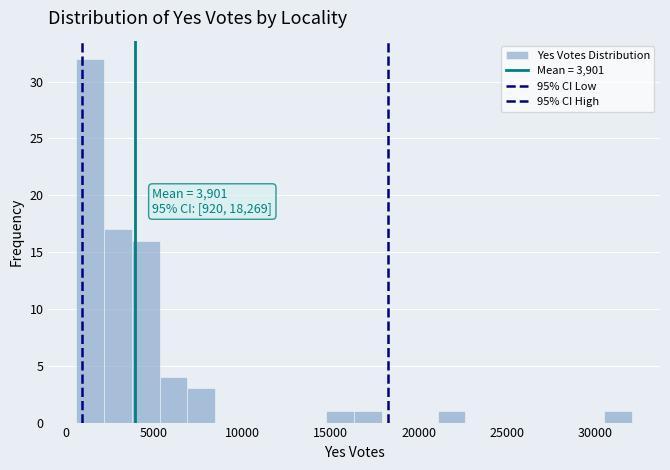

Around what value on the x-axis is the tallest bar? Give the approximate position of its centre, as read against the axis.

1500